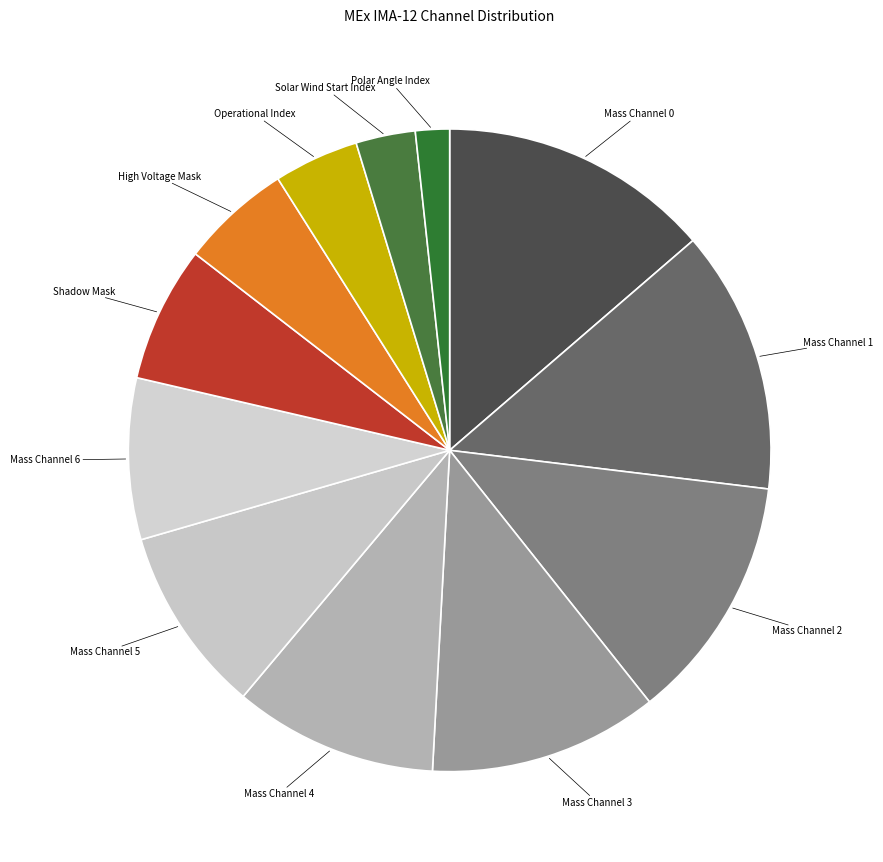

Is it true that High Voltage Mask is 19% of the pie?

False